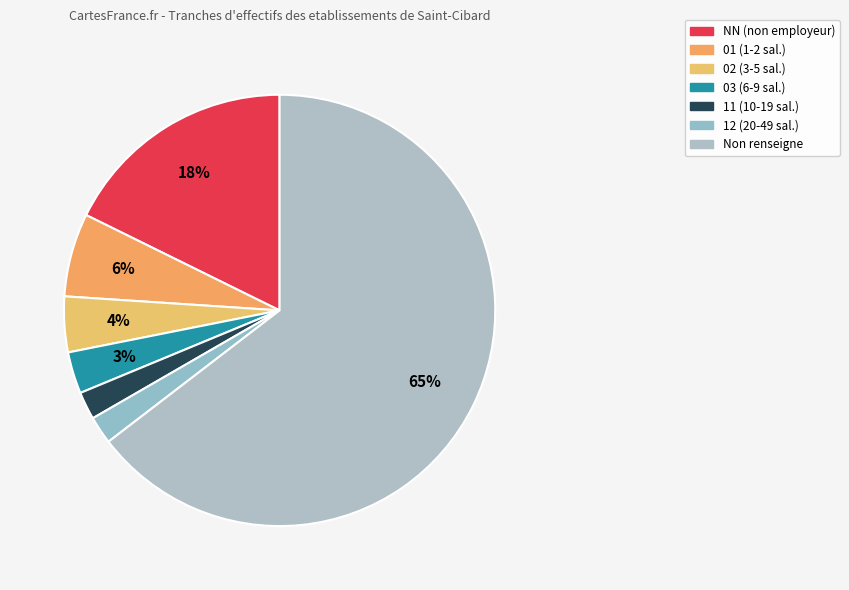

To the nearest percent, what is the average slice percentage?

14%